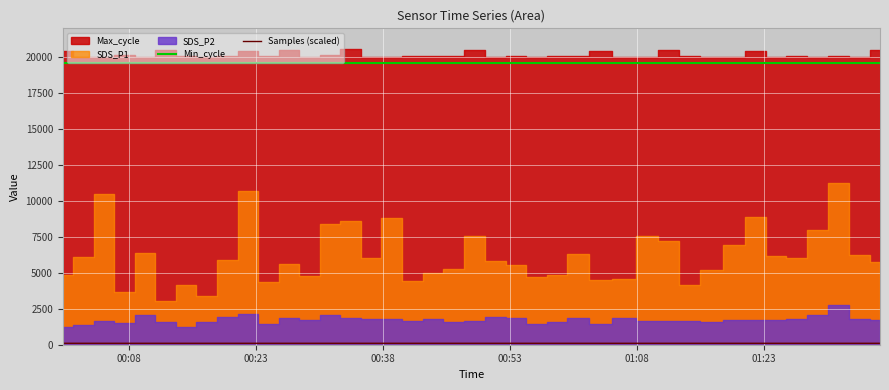

What is the difference between the maximum and minimum values in the Samples (scaled) series?

0.6